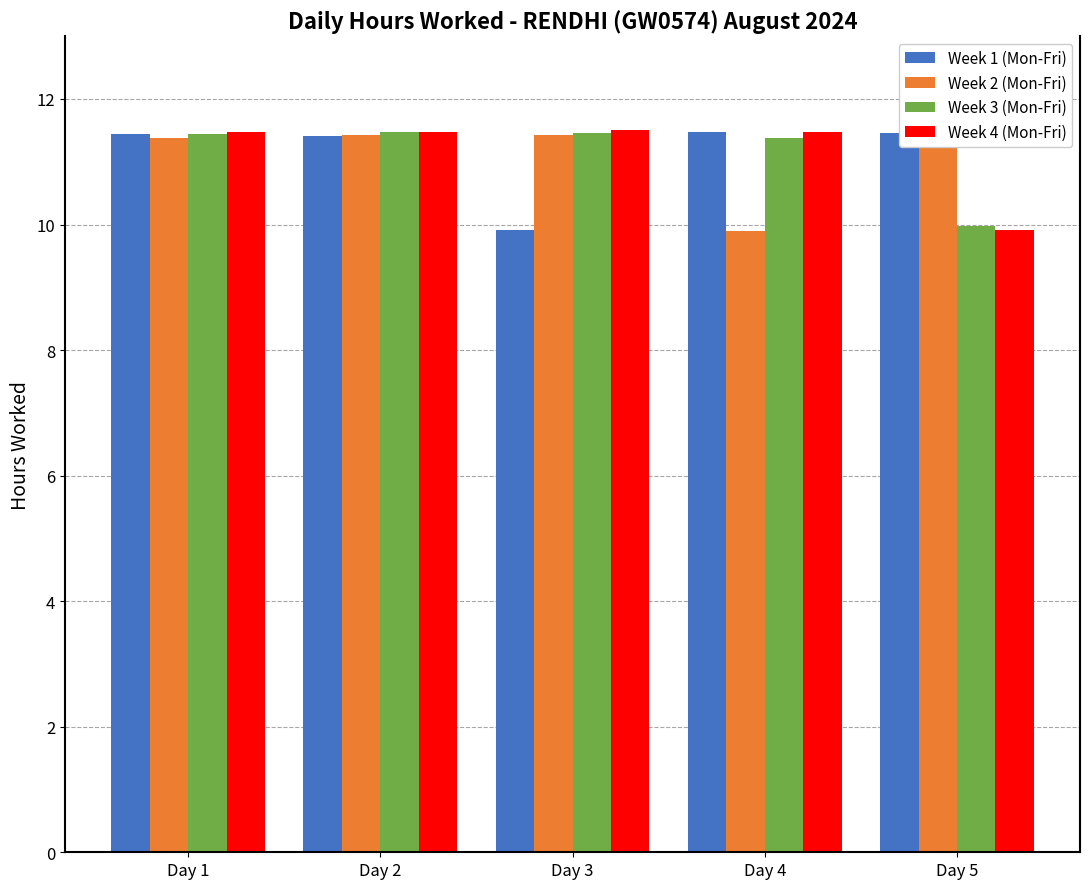

Which category has the lowest value in the Week 2 (Mon-Fri) series?

Day 4